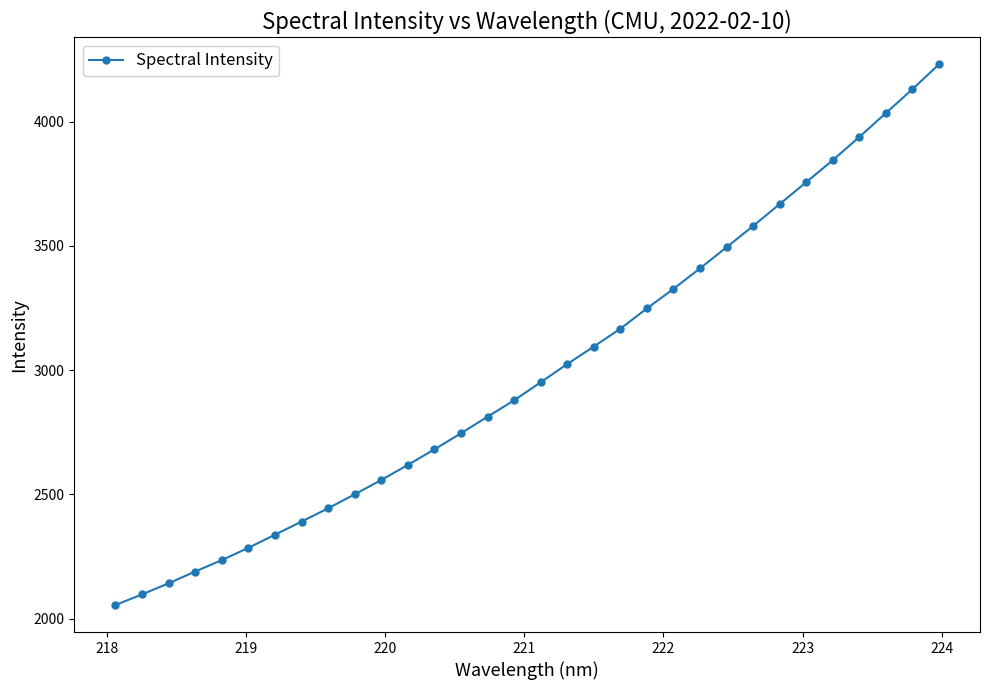

What is the value of the 12th point from the left?

2618.7